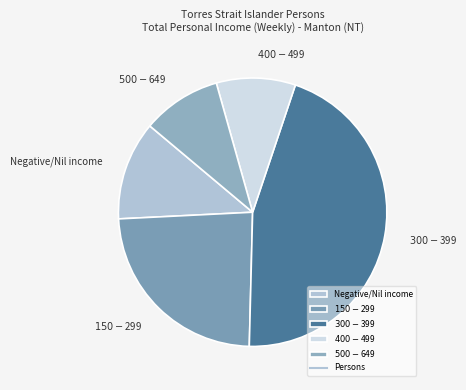

Is there any slice that represents more than half of the pie?

No